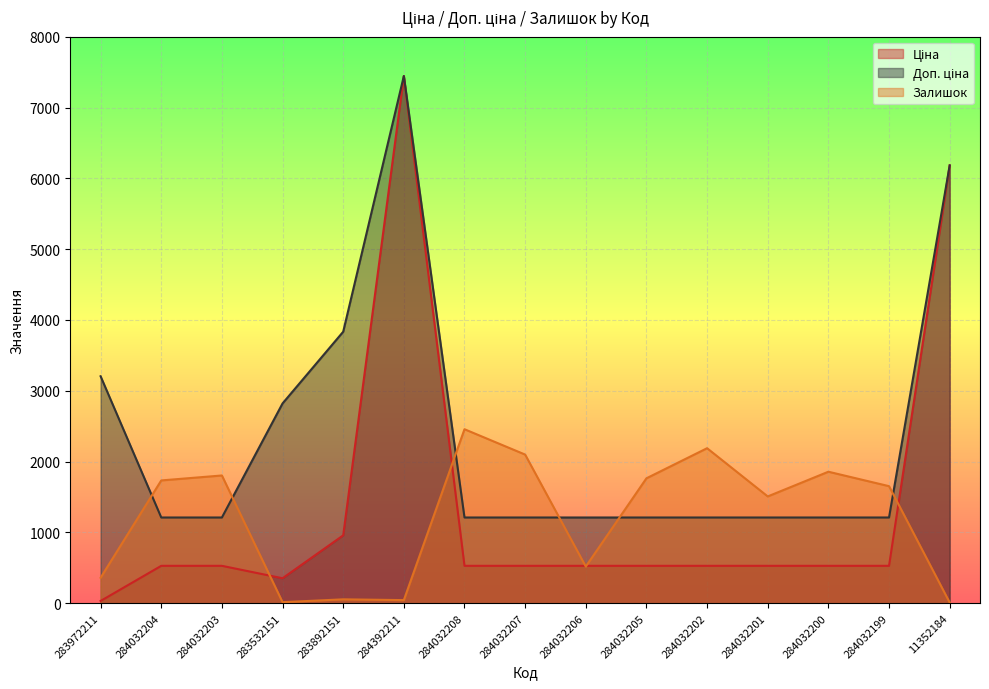

Which series has the largest range (max minus min)?

Ціна